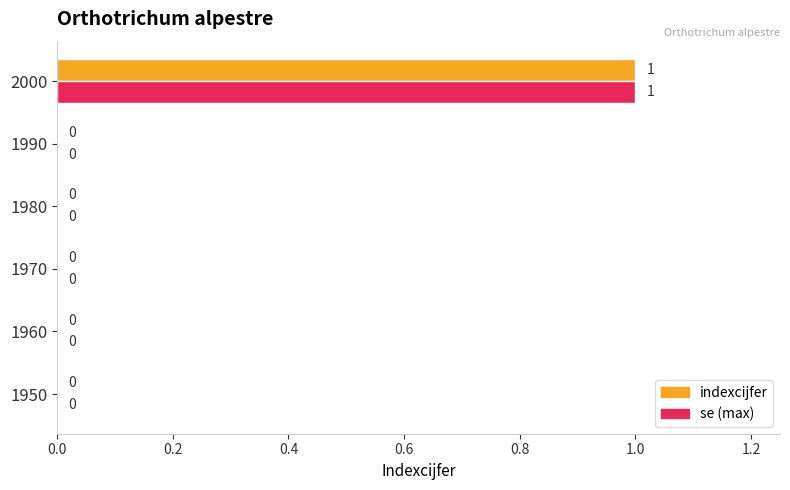

At which label does indexcijfer reach its peak?

2000